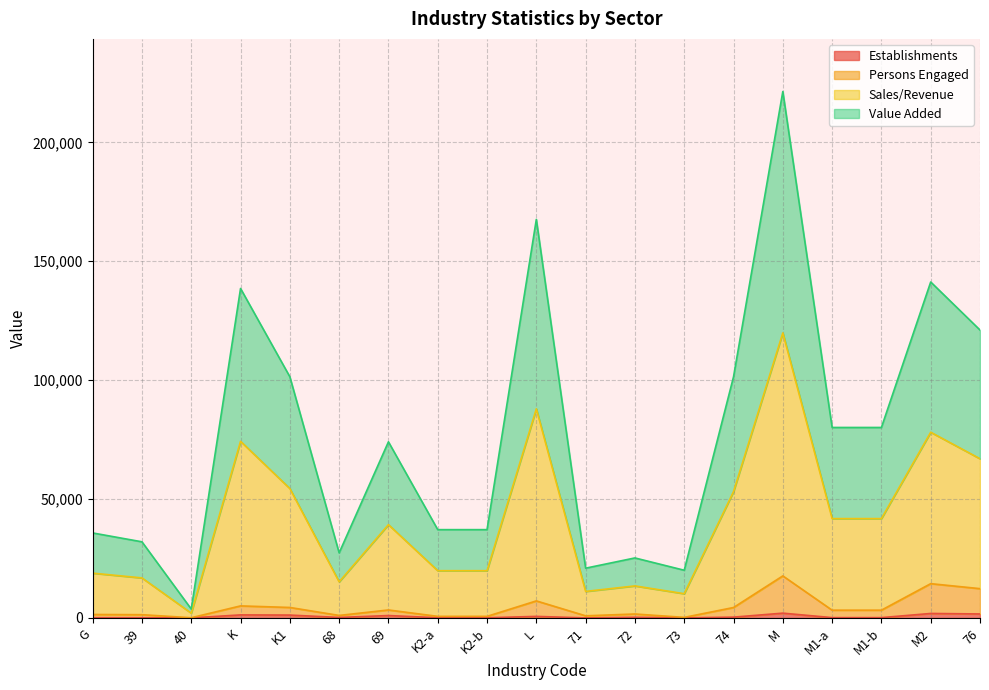

At which category is the sum across all series the highest?

M